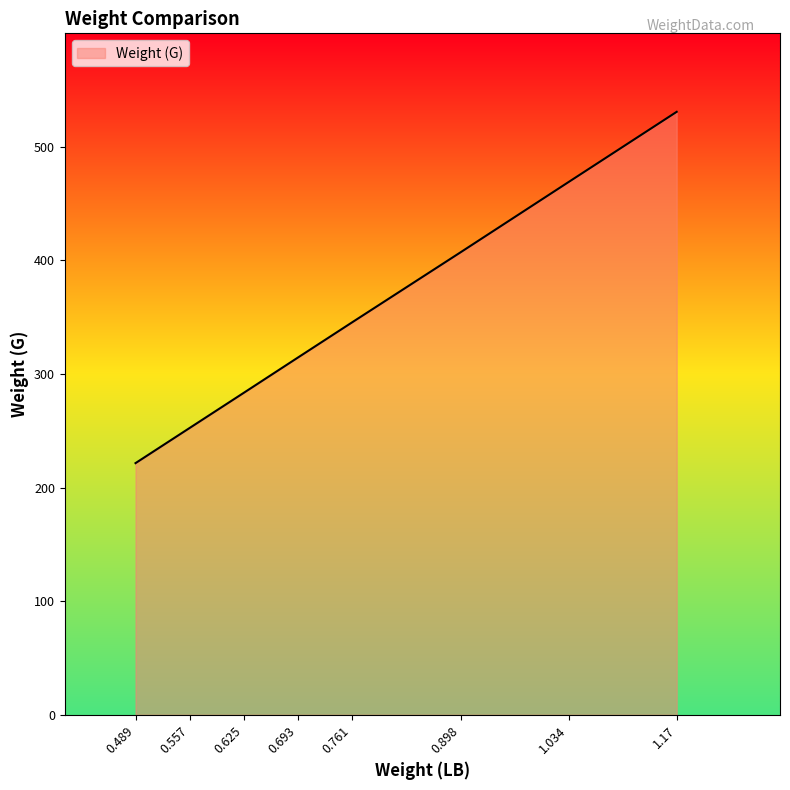

What is the sum of all values?

2824.4